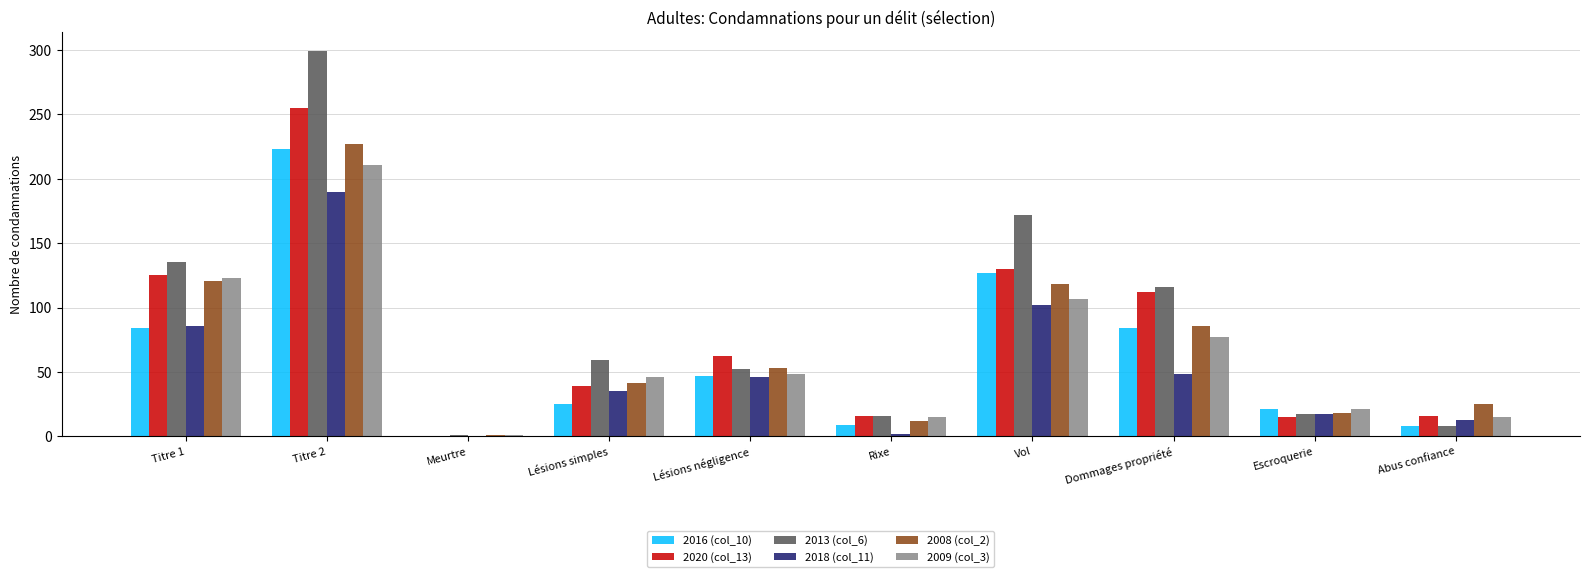

Where is 2018 (col_11) nearest to the value 95?

Vol